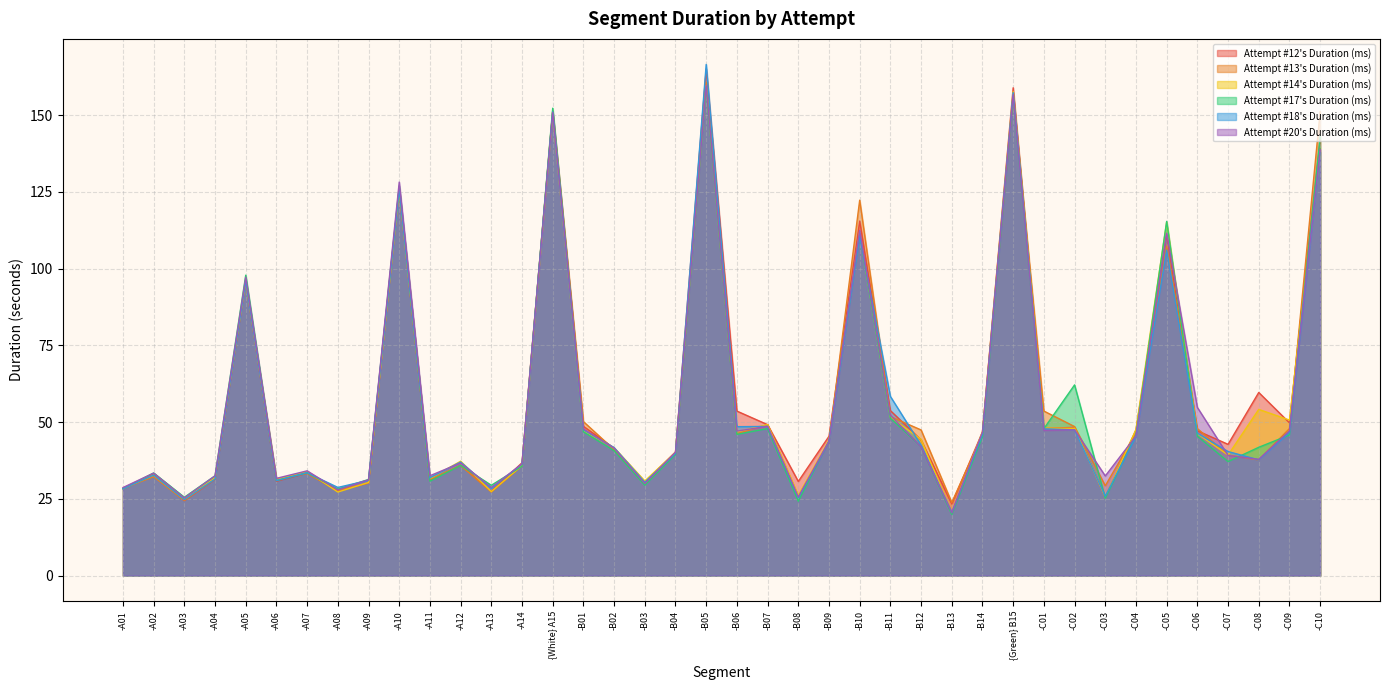

What are all the series names shown in the legend?

Attempt #12's Duration (ms), Attempt #13's Duration (ms), Attempt #14's Duration (ms), Attempt #17's Duration (ms), Attempt #18's Duration (ms), Attempt #20's Duration (ms)